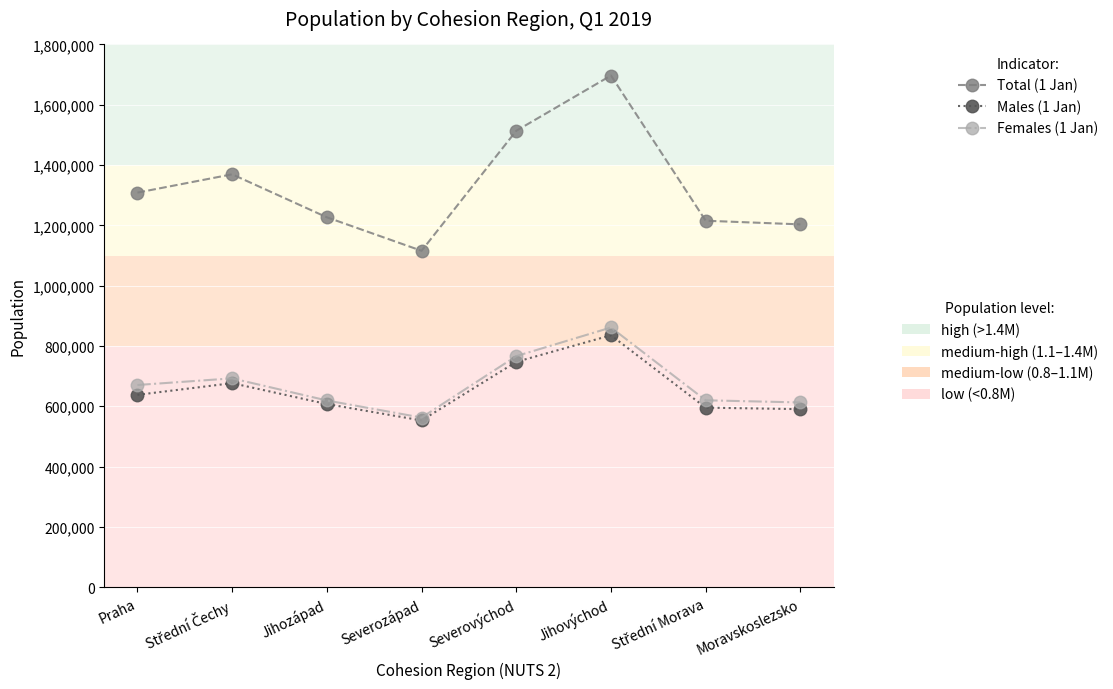

What is the total value across all series at Jihozápad?

2453610